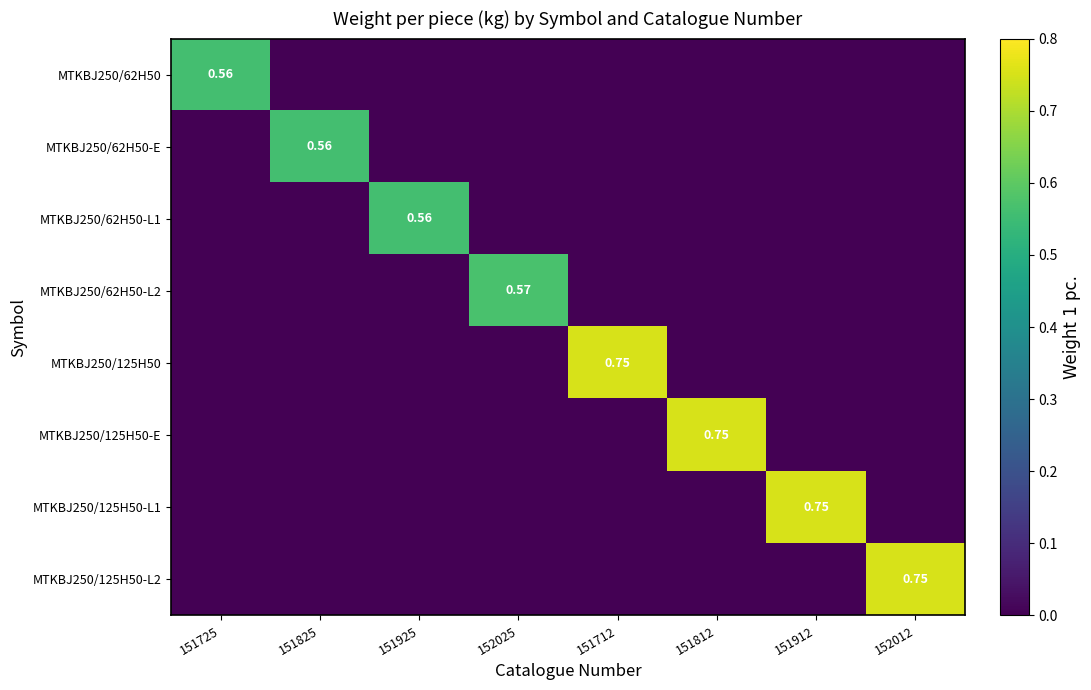

How many categories are shown in the chart?

8